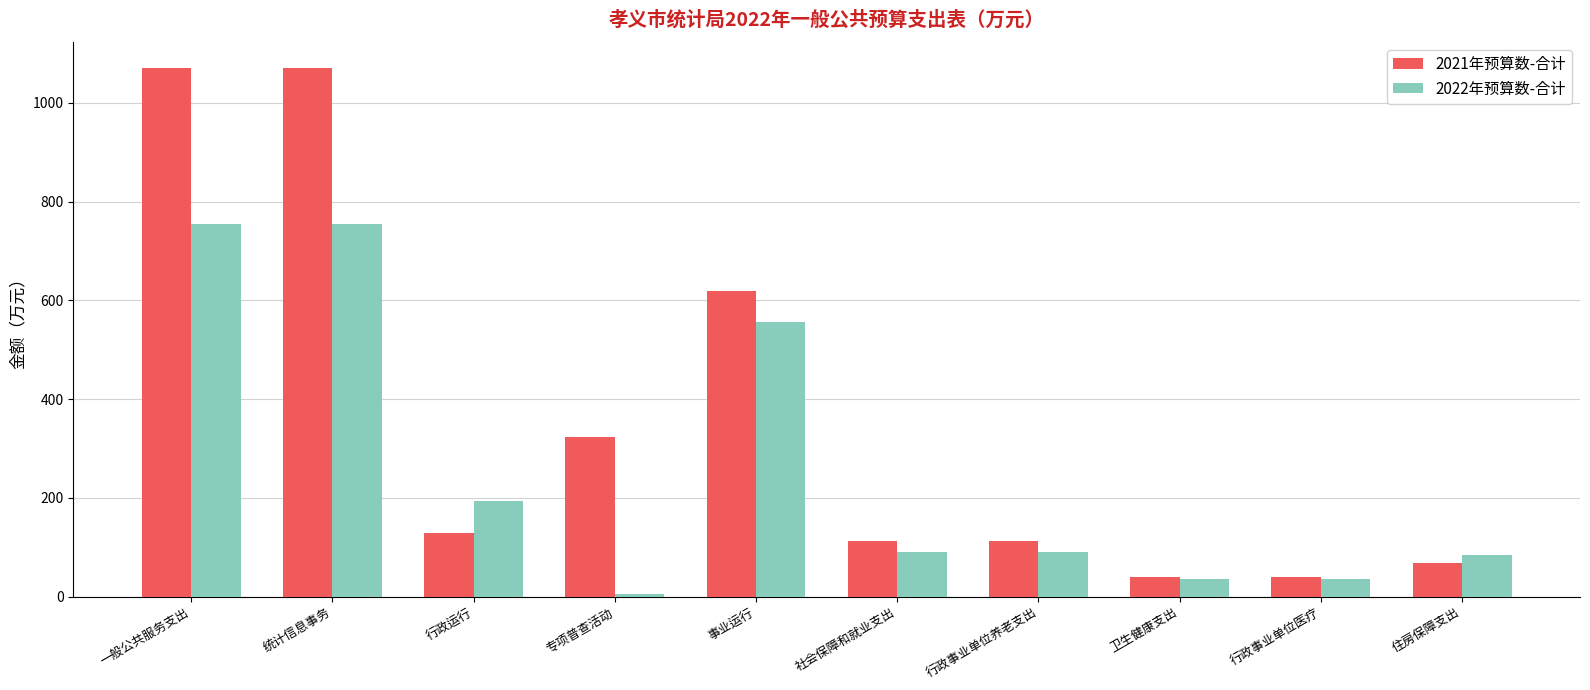

Is it true that 2022年预算数-合计 equals 130.2 at 住房保障支出?

False